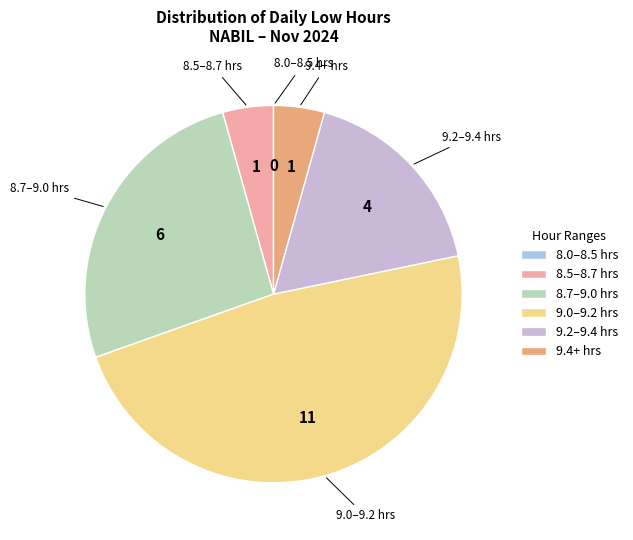

Approximately how many times larger is the value at 9.2–9.4 hrs compared to 8.7–9.0 hrs?

0.7